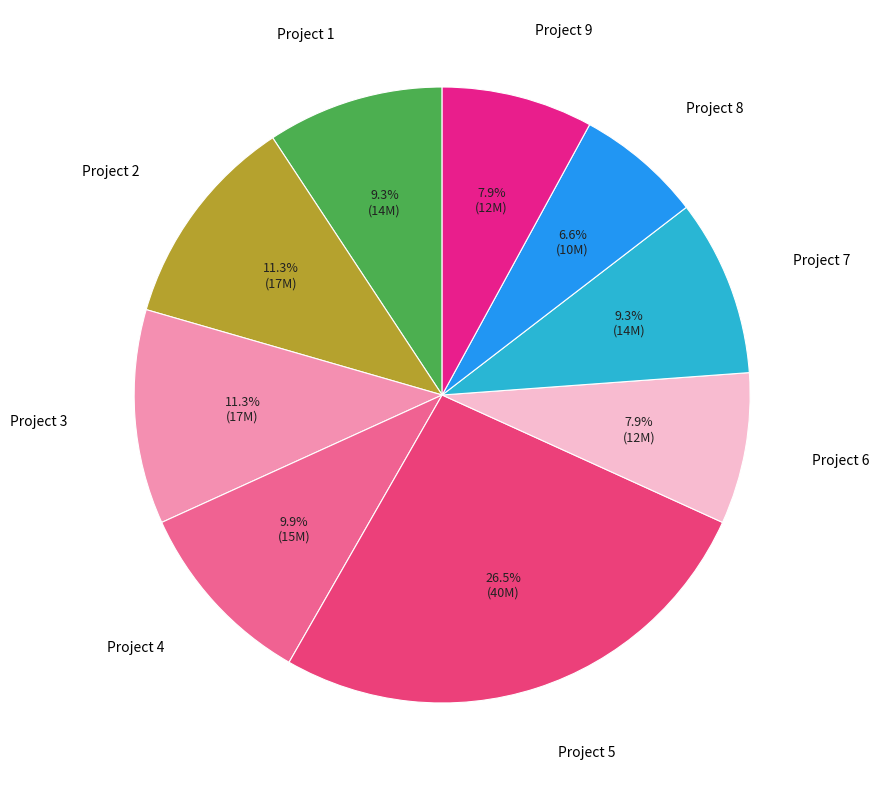

Approximately how many times larger is the value at Project 1 compared to Project 6?

1.2